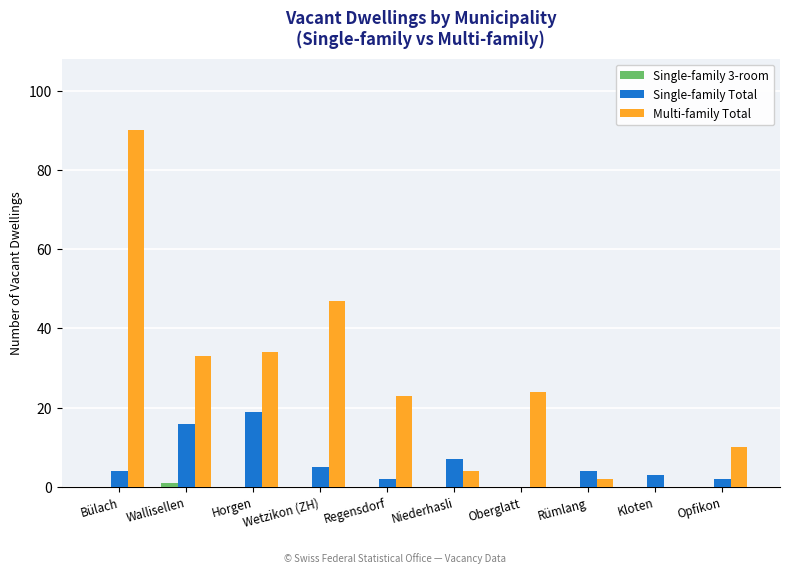

Does the chart contain stacked bars?

No